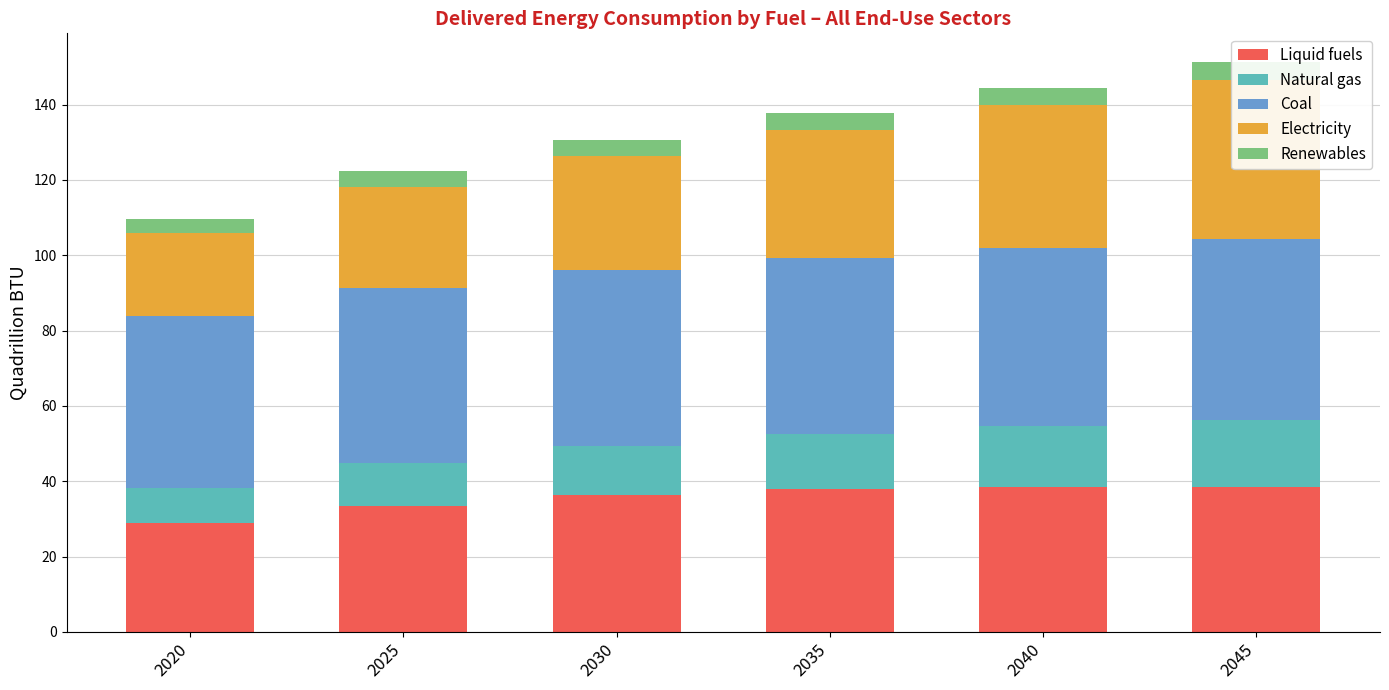

What is the value of the Electricity bar at the 2nd from the left?

26.9